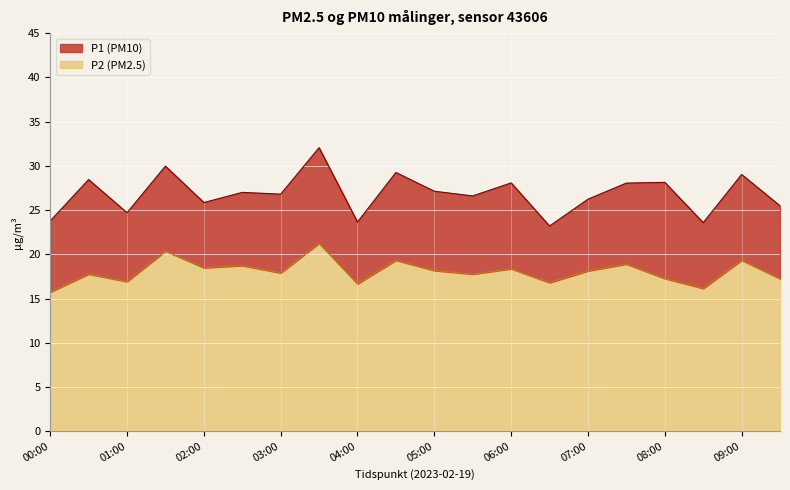

What position from the right is 04:00?

12